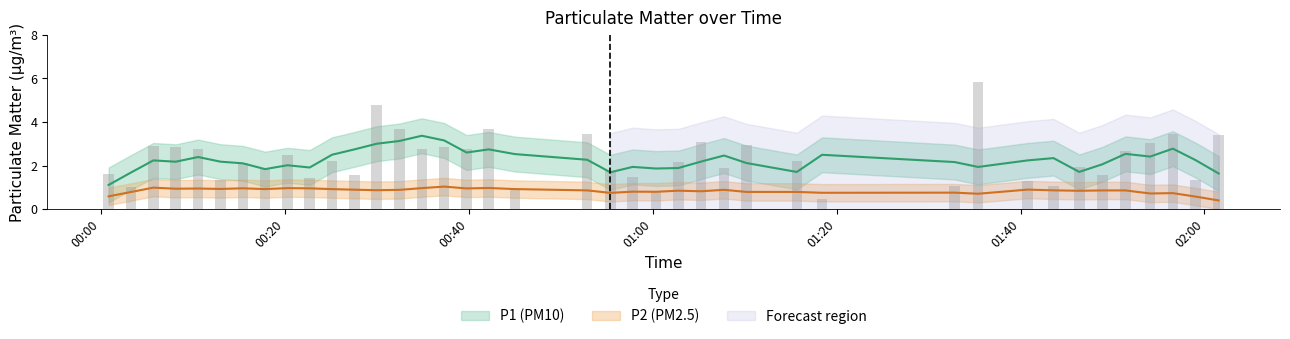

What is the value of the P1 bar at the 36th from the left?

2.6